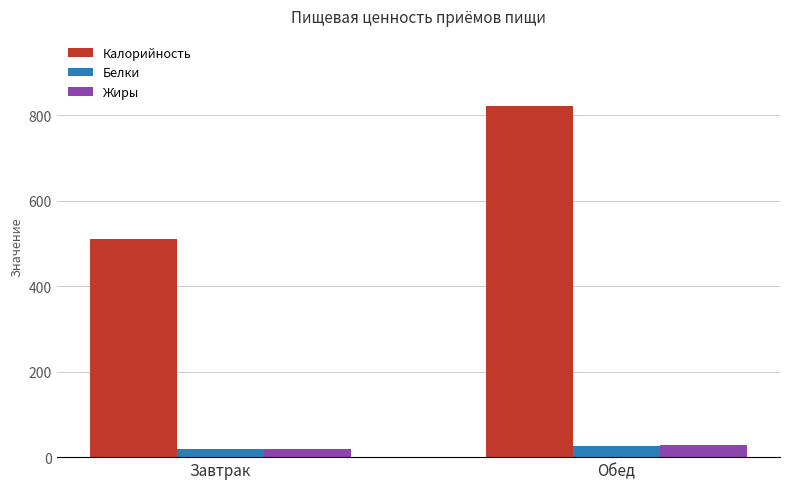

What is the sum of the Жиры values at Завтрак and Обед?

47.7